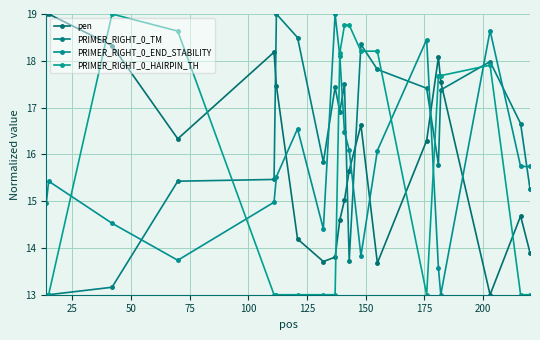

Which series has the largest range (max minus min)?

pen